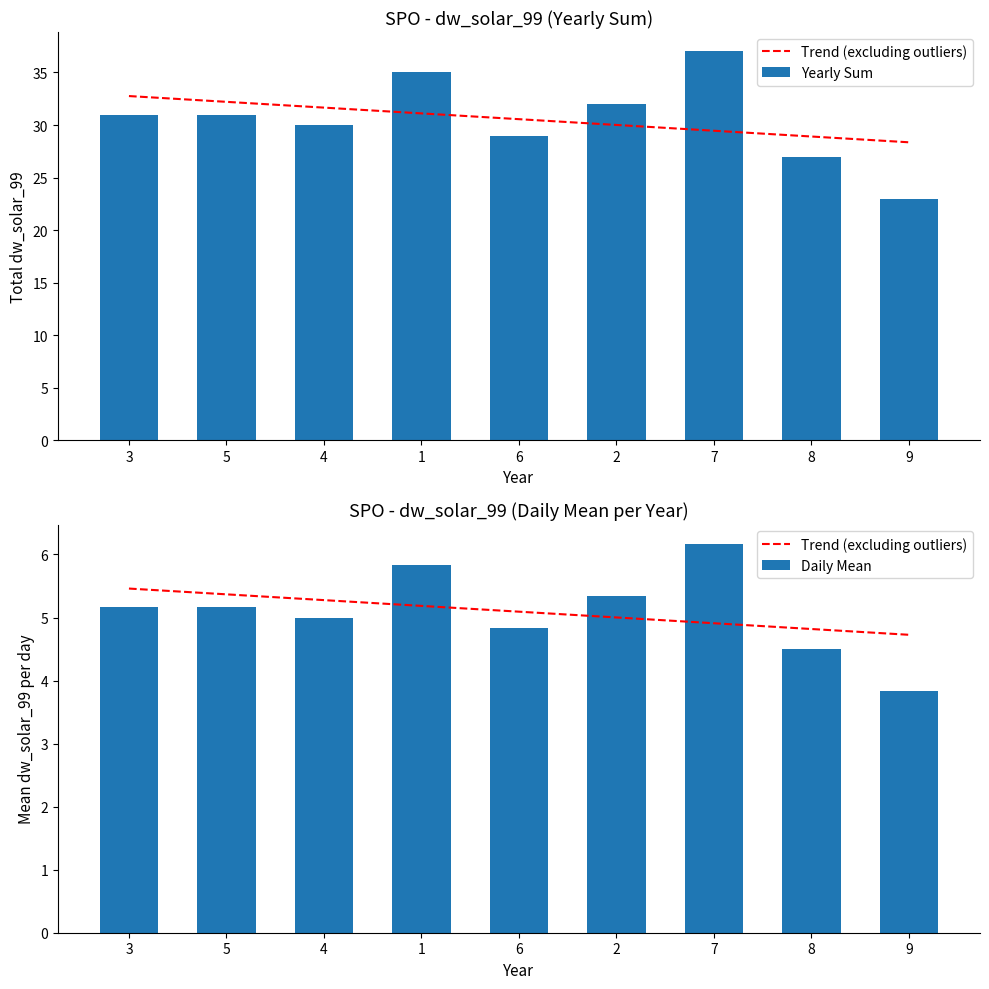

At how many categories does at least one series exceed 5?

9